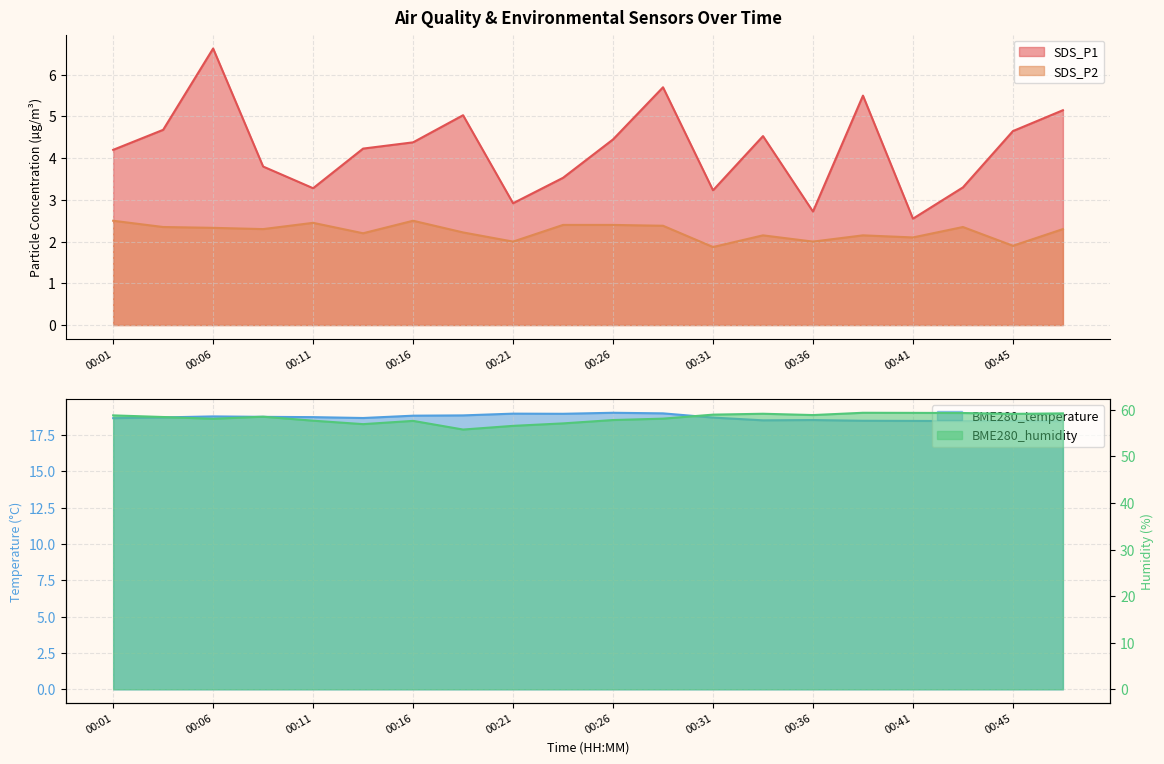

What is the approximate value of SDS_P1 at 00:04?

4.7